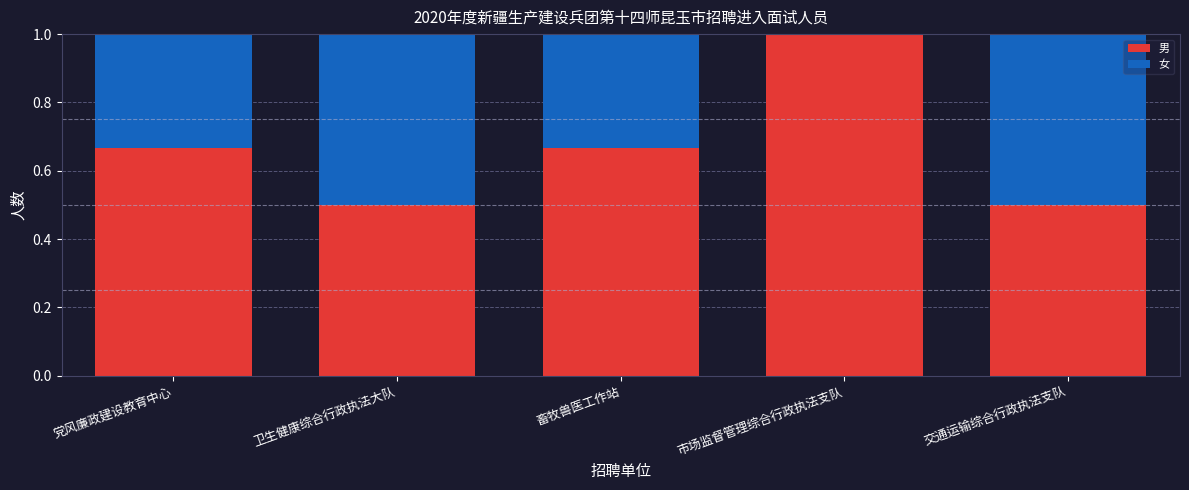

The value of 男 at 市场监督管理综合行政执法支队 is 1.0. True or false?

True